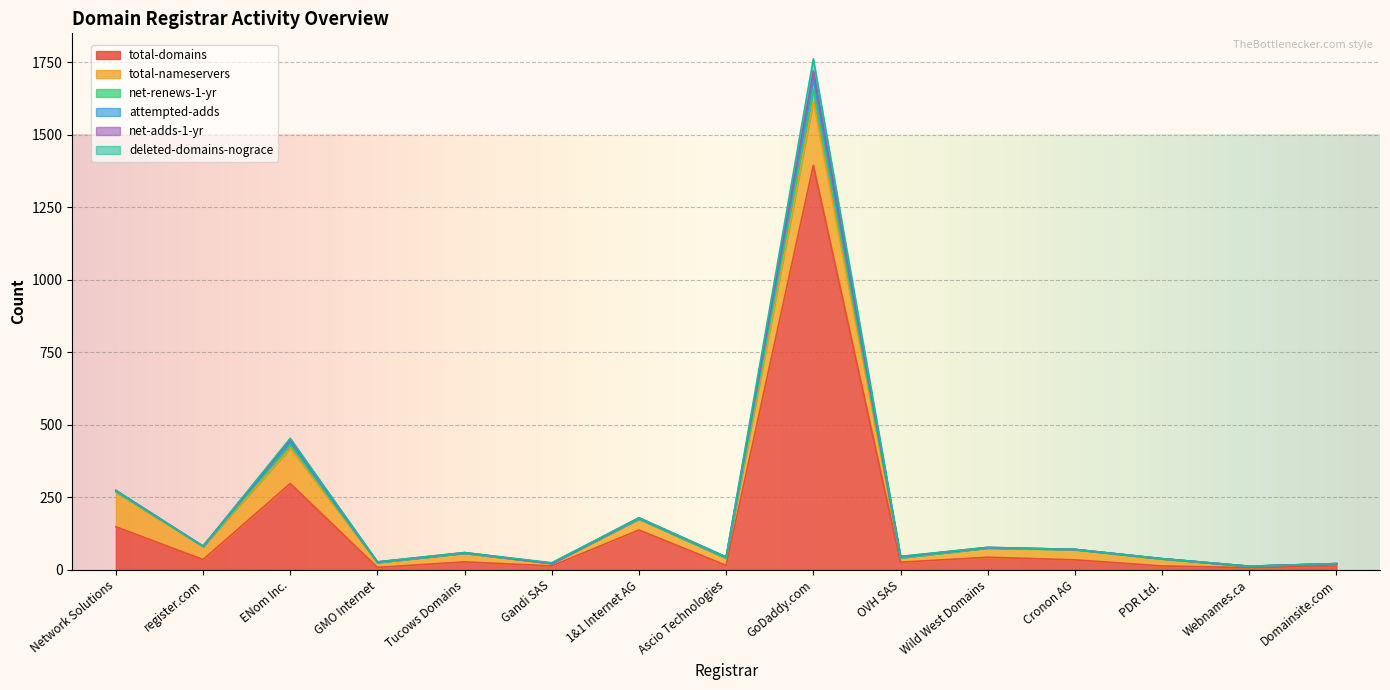

What are all the series names shown in the legend?

total-domains, total-nameservers, net-renews-1-yr, attempted-adds, net-adds-1-yr, deleted-domains-nograce